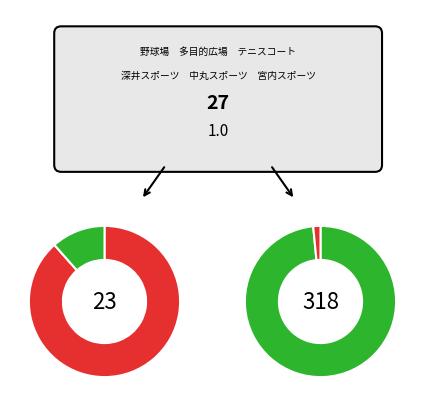

Count the number of slices in the pie.

2